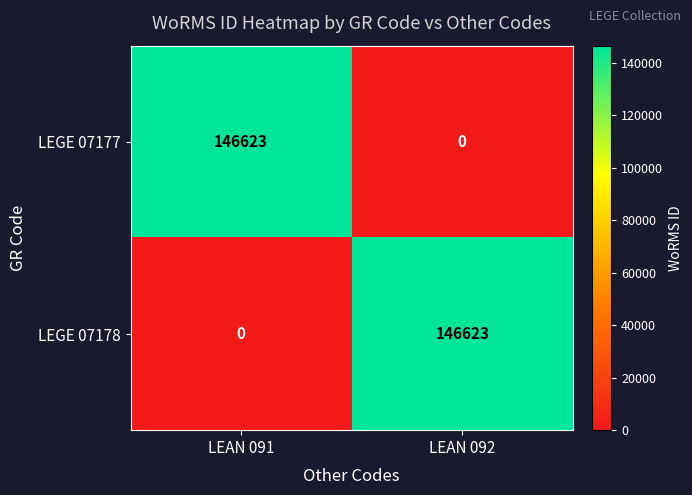

Reading right to left, transcribe all the data shown in this chart.

LEGE 07177: LEAN 092=0	LEAN 091=146623
LEGE 07178: LEAN 092=146623	LEAN 091=0